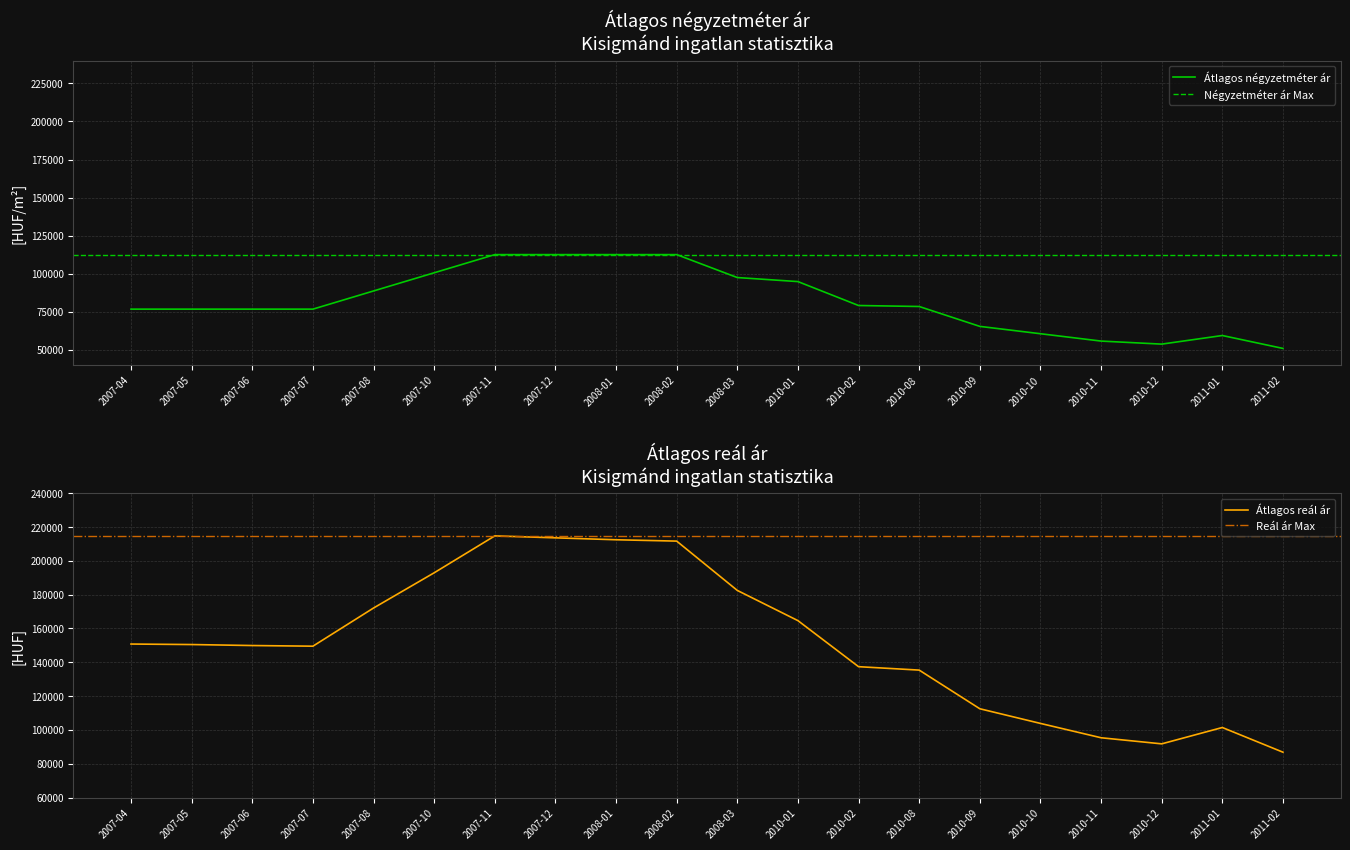

What is the value of the Szórás alsó határ point at the 12th from the left?

164652